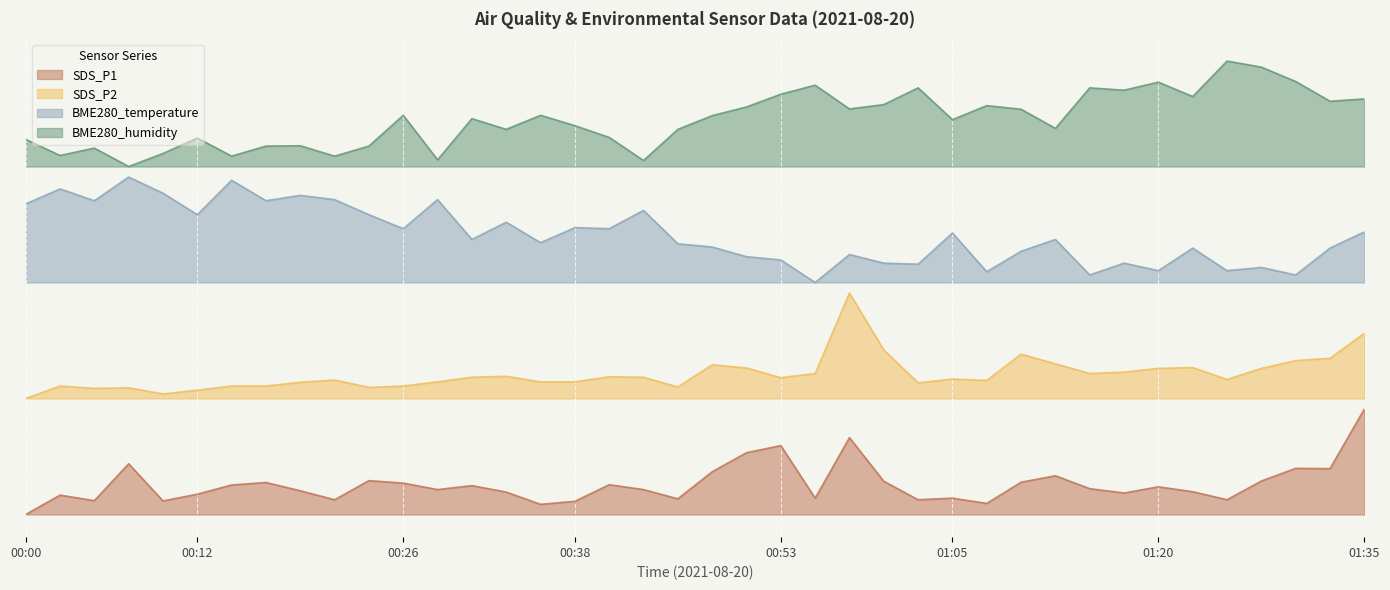

What are all the series names shown in the legend?

SDS_P1, SDS_P2, BME280_temperature, BME280_humidity